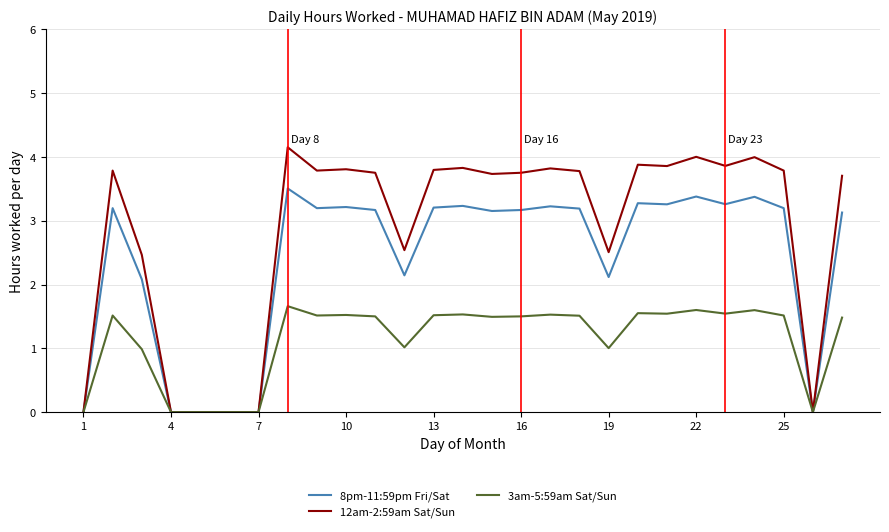

What are all the series names shown in the legend?

8pm-11:59pm Fri/Sat, 12am-2:59am Sat/Sun, 3am-5:59am Sat/Sun